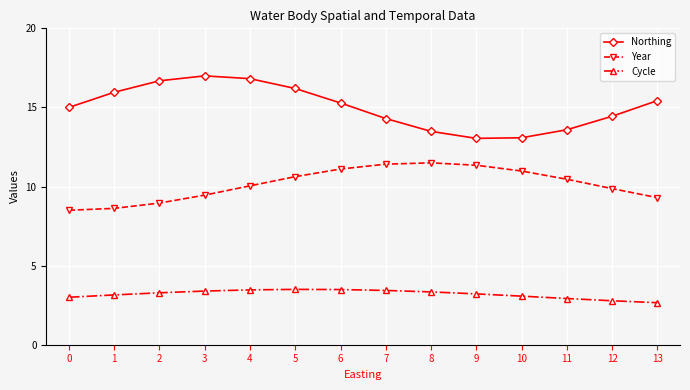

True or false: Year and Northing cross at least once.

False